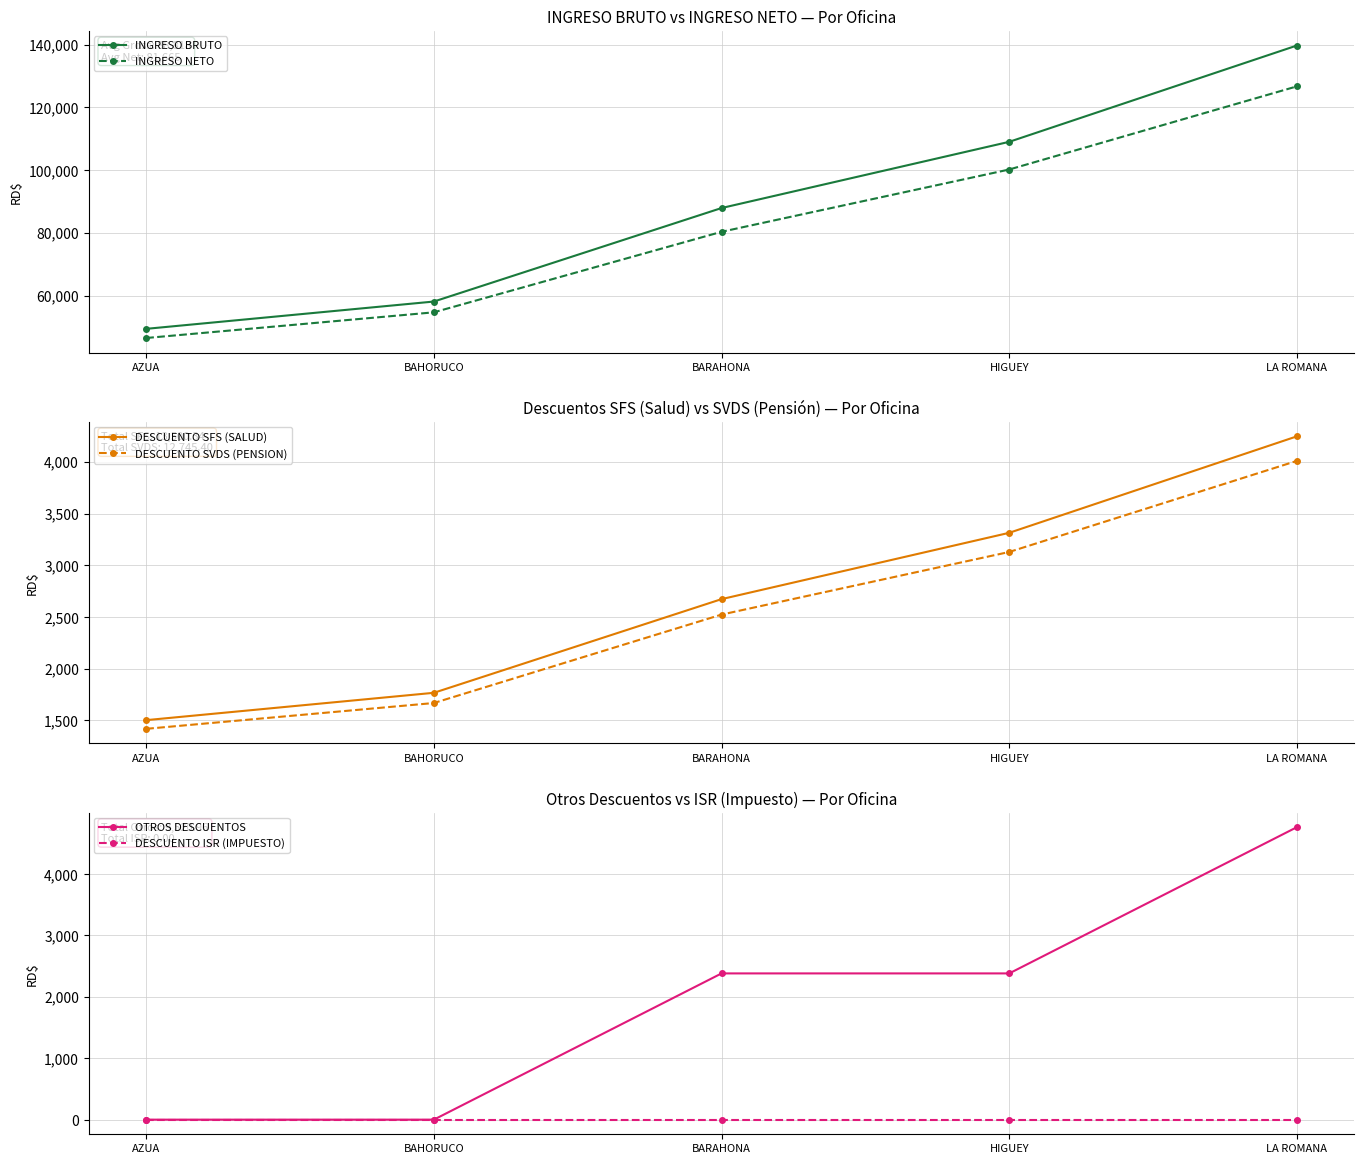

What is the maximum value shown in the chart?

139690.3